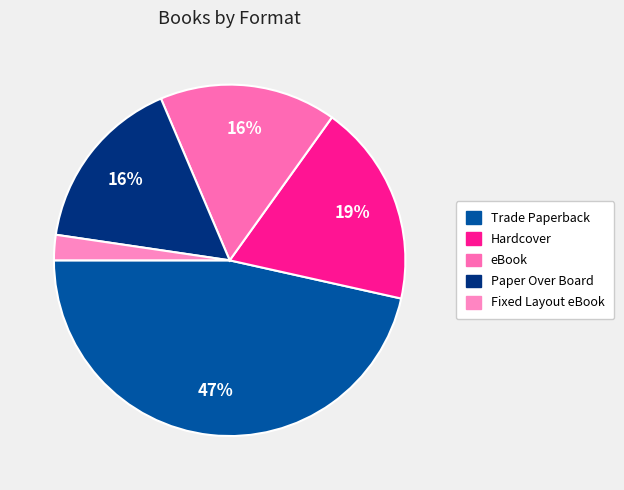

Which category has the smallest portion of the pie?

Fixed Layout eBook